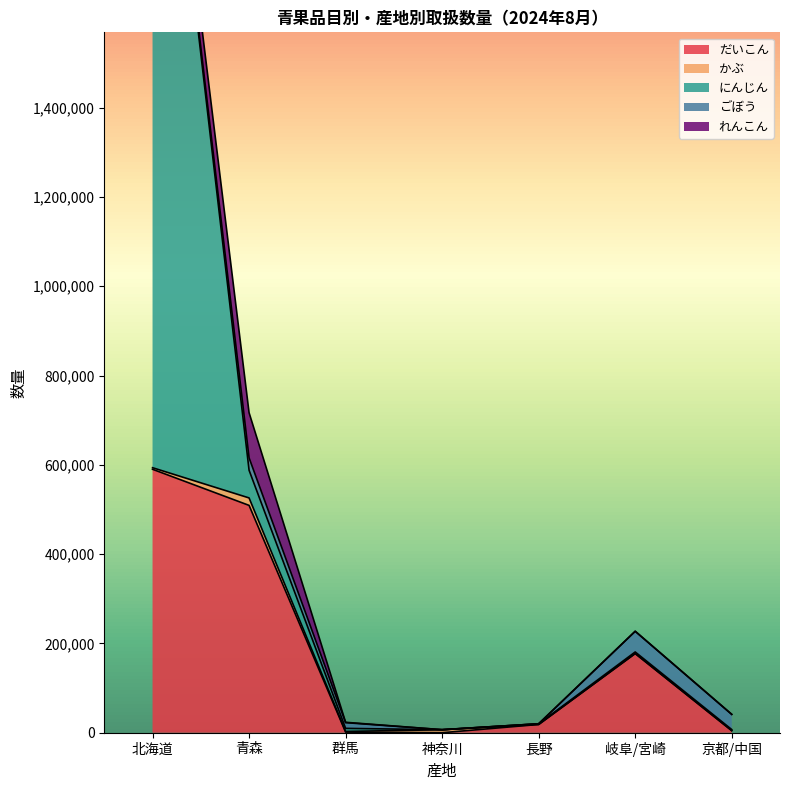

Which series has the widest spread of values?

にんじん